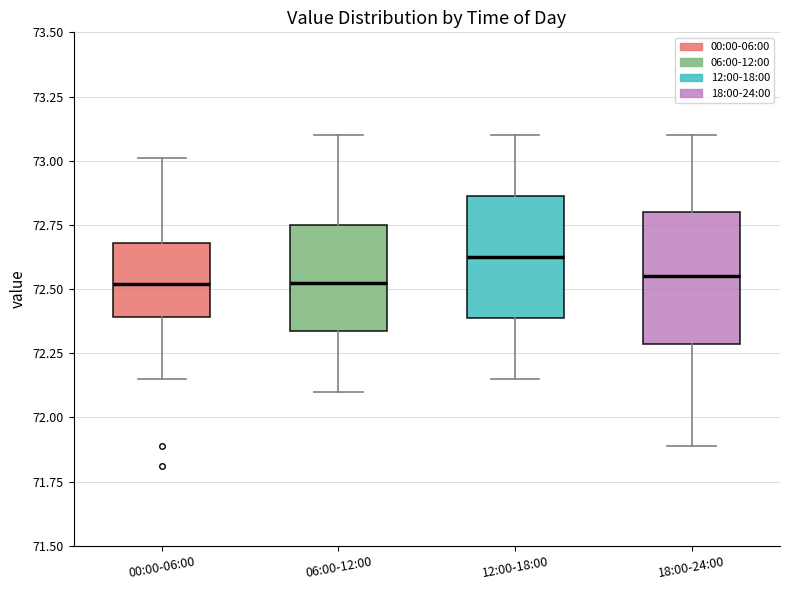

Which box has the highest median line?

12:00-18:00